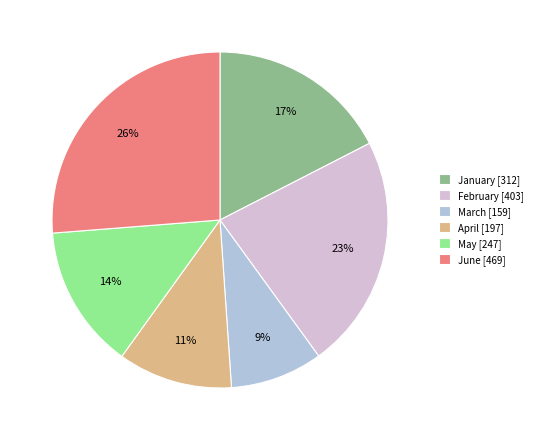

To the nearest percent, what is the difference between the largest and smallest slice percentages?

17%